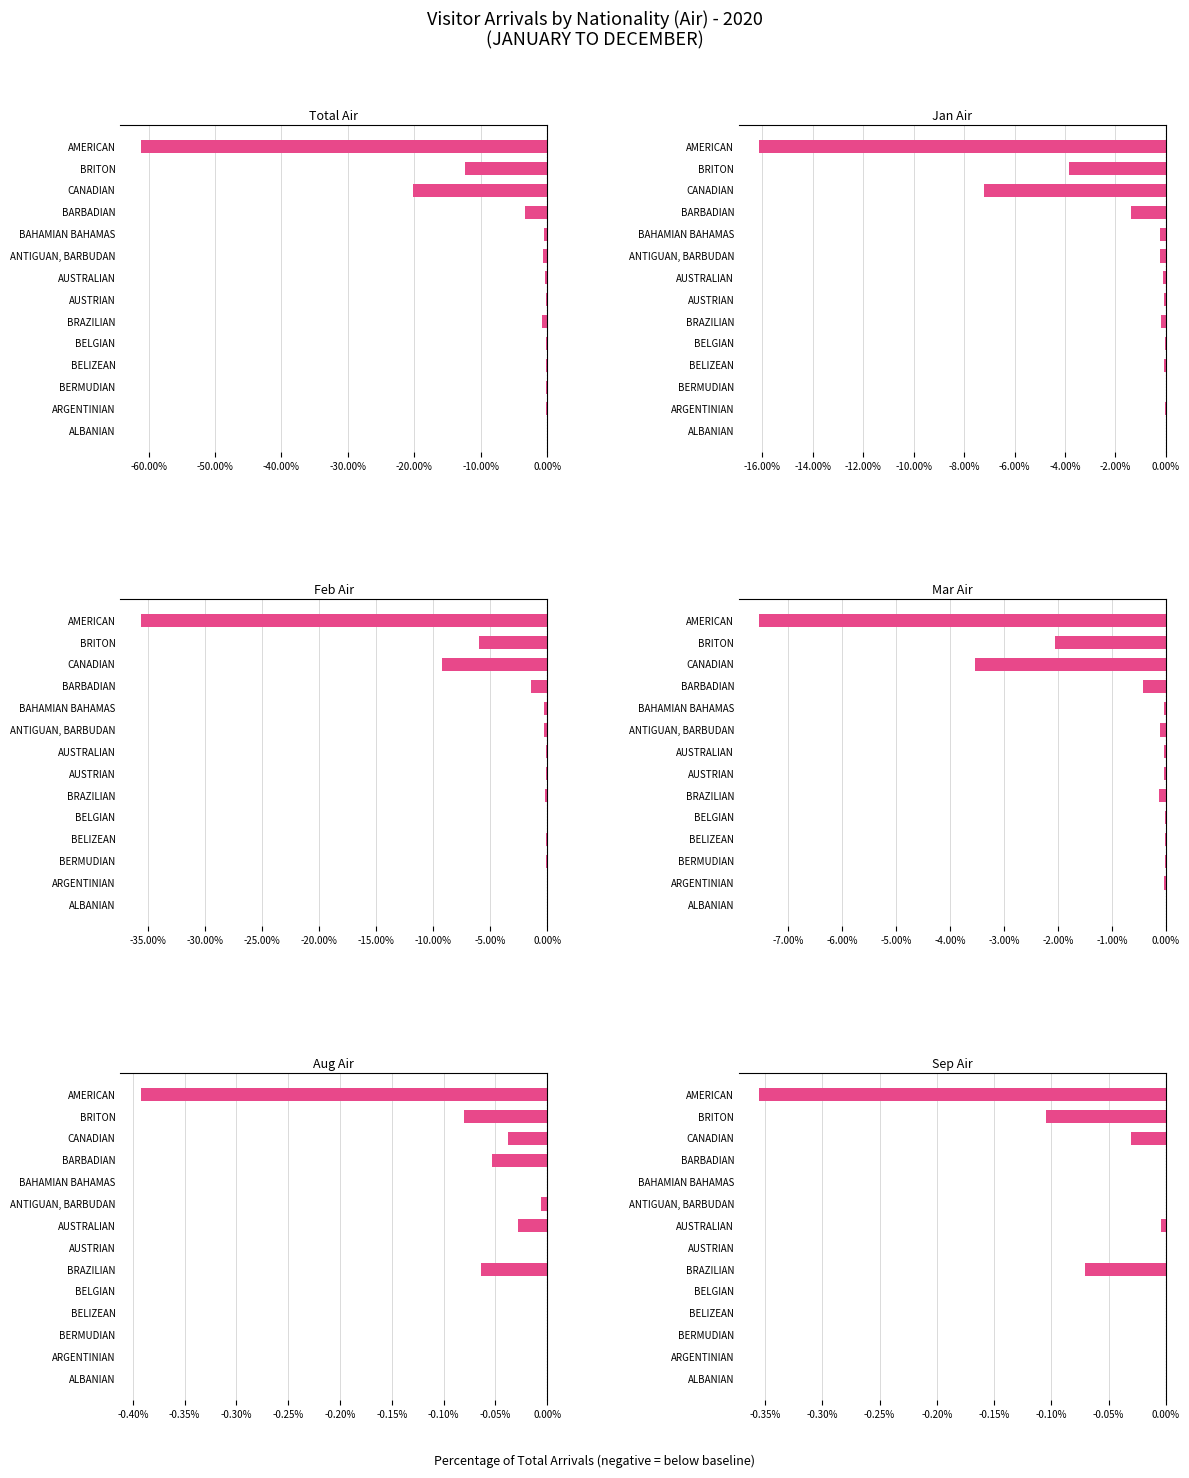

Rank the series by their maximum value, from lowest to highest.

Total Air, Jan Air, Feb Air, Mar Air, Aug Air, Sep Air